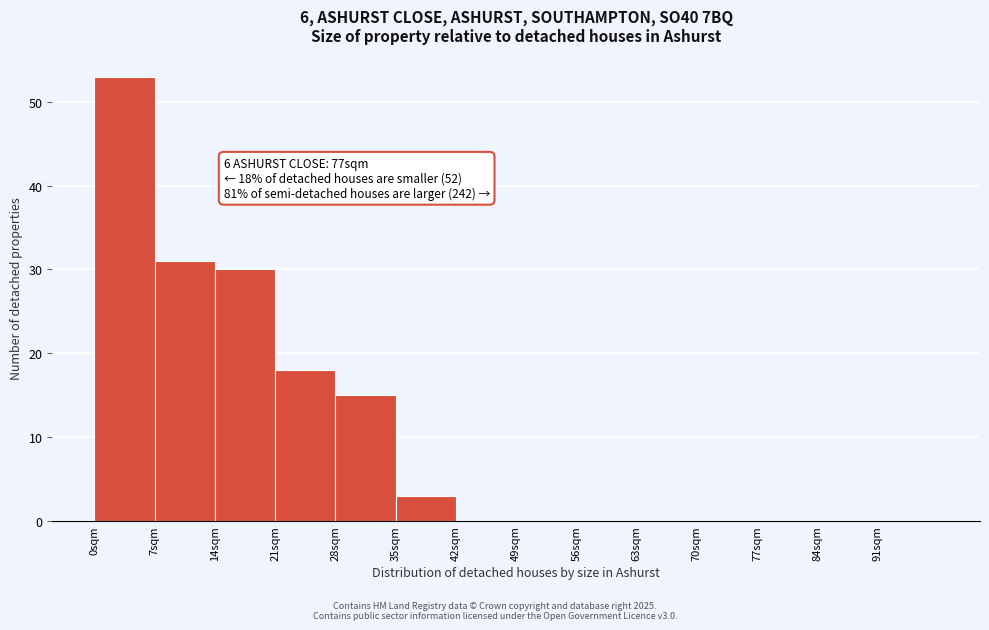

Which range on the x-axis has the tallest bar?

0 to 7